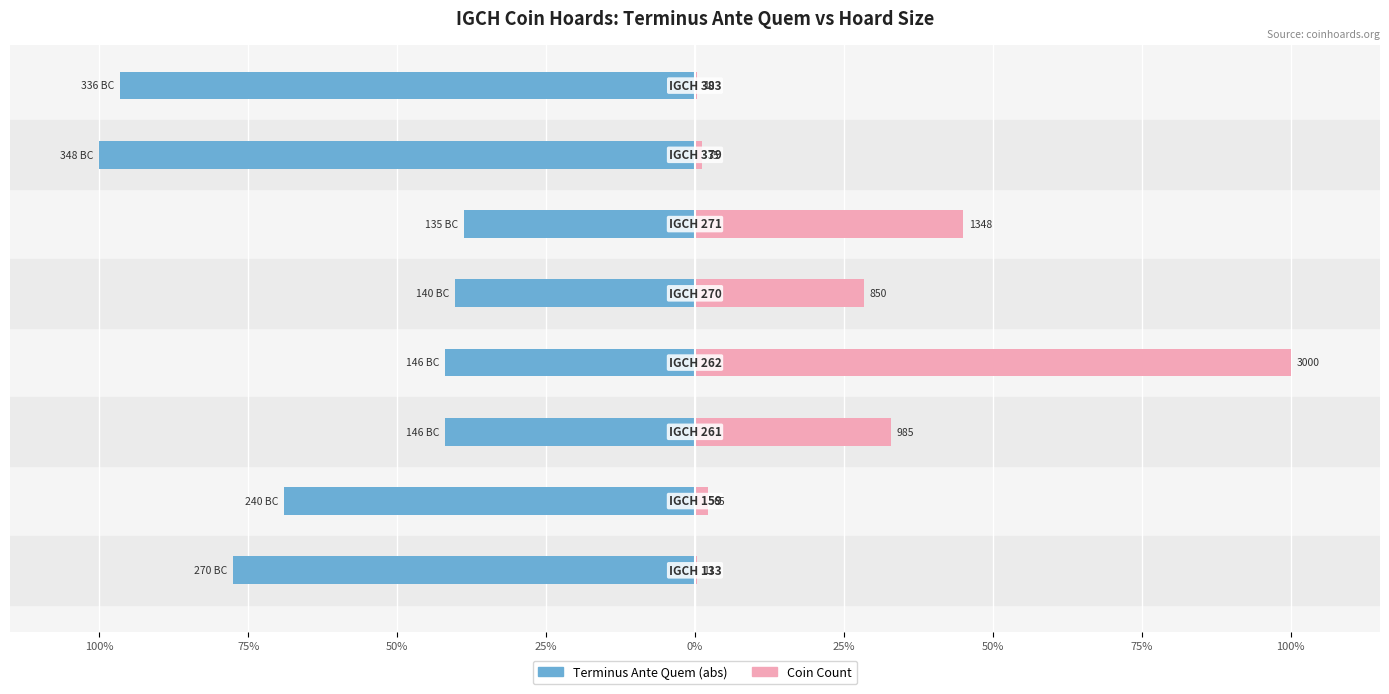

Which series has the largest total across all categories?

Coin Count (normalized)